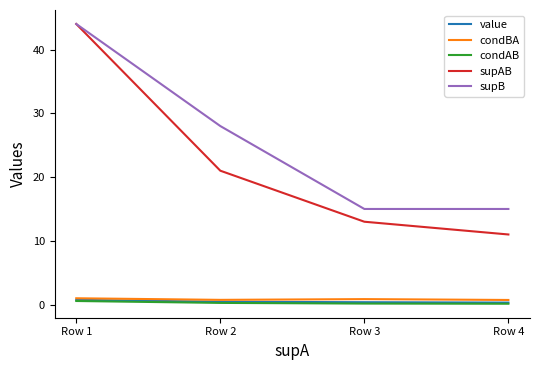

What is the total value across all series at Row 4?

27.2